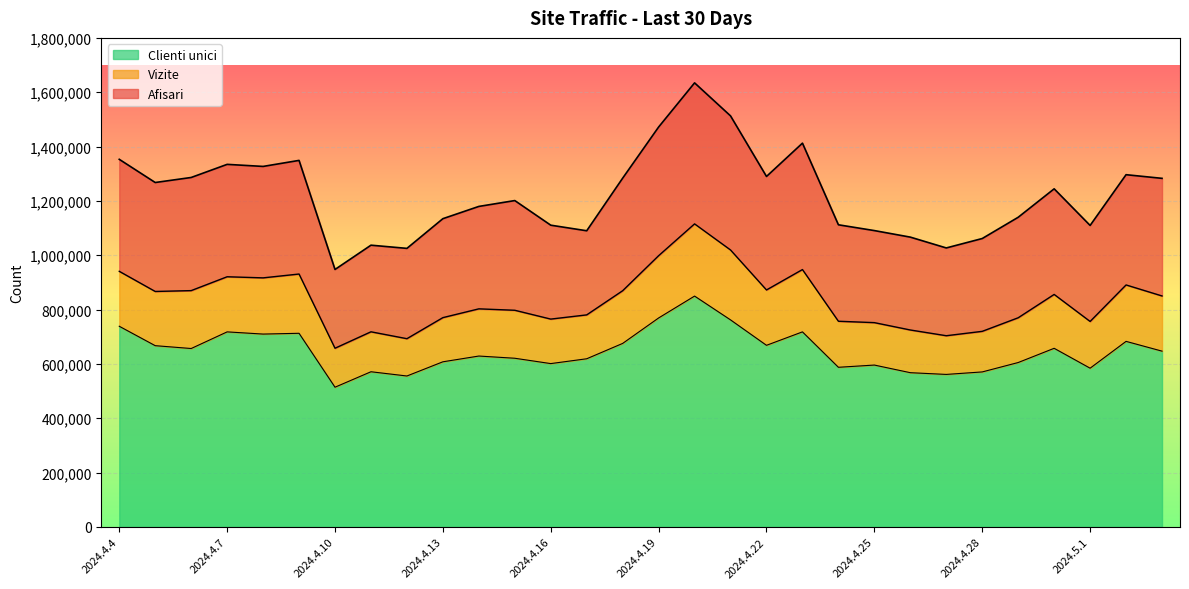

What is the value of the Clienti unici point at the 17th from the left?

849708